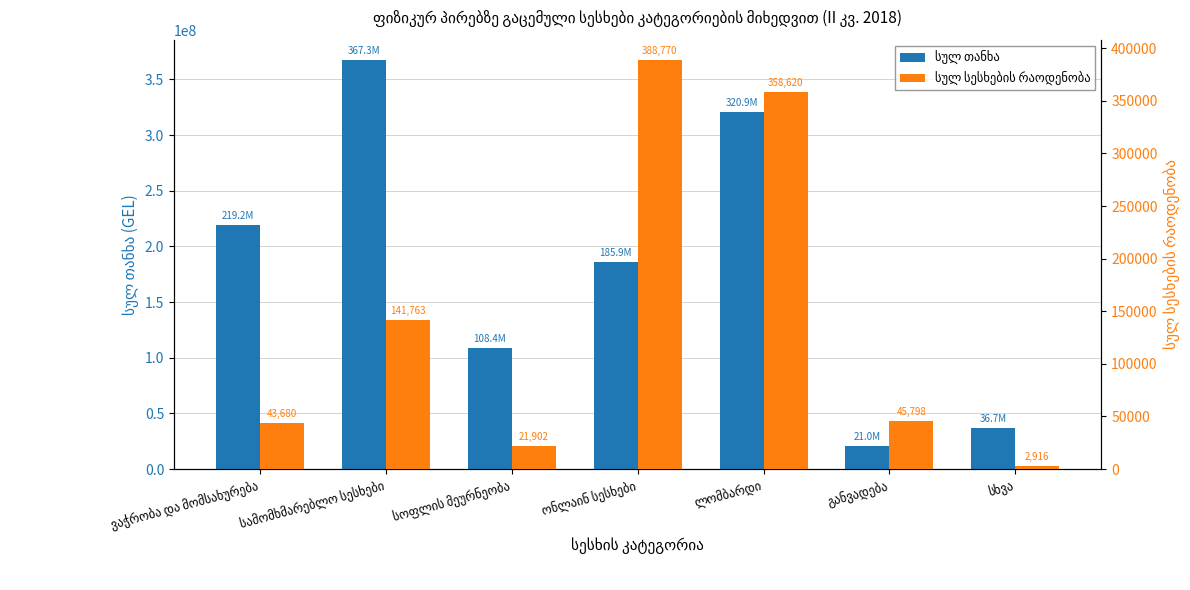

Between ონლაინ სესხები and ლომბარდი, which is larger?

ლომბარდი